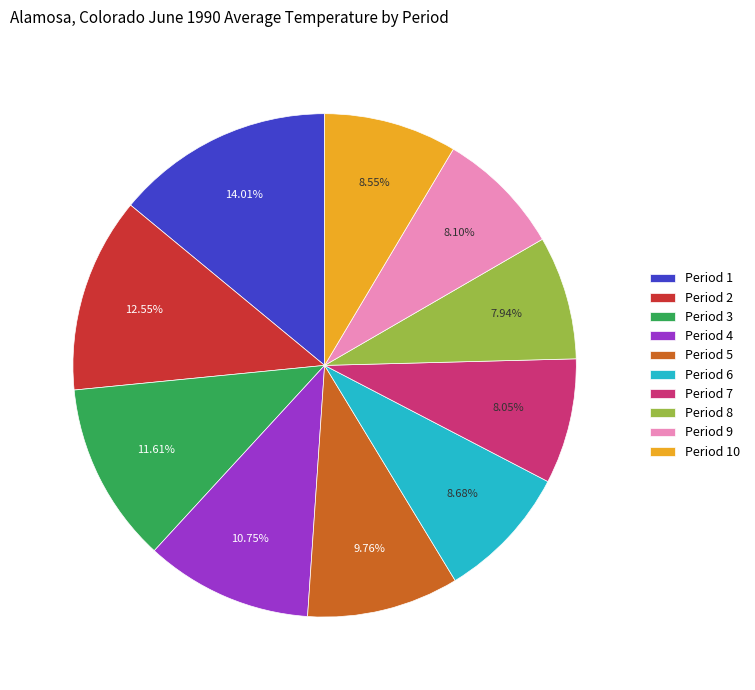

Which slice is the largest?

Period 1